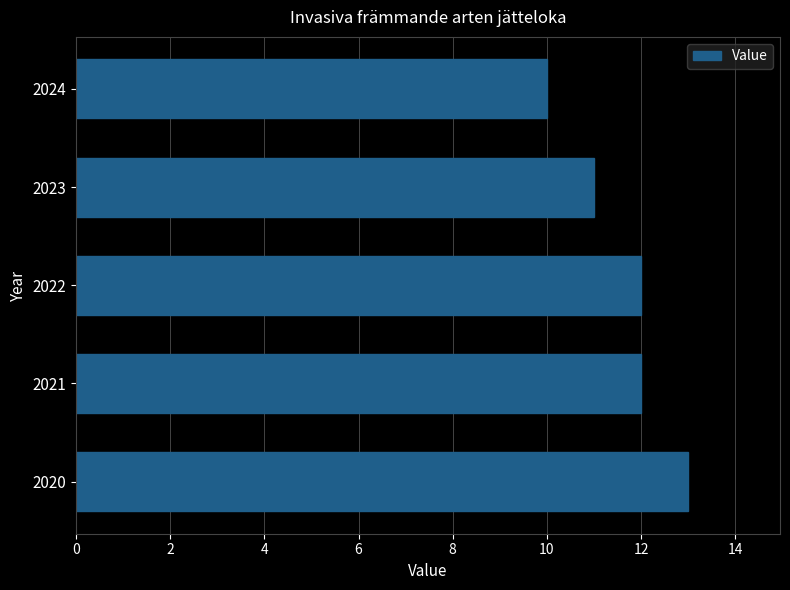

How many values are between 11 and 12?

3